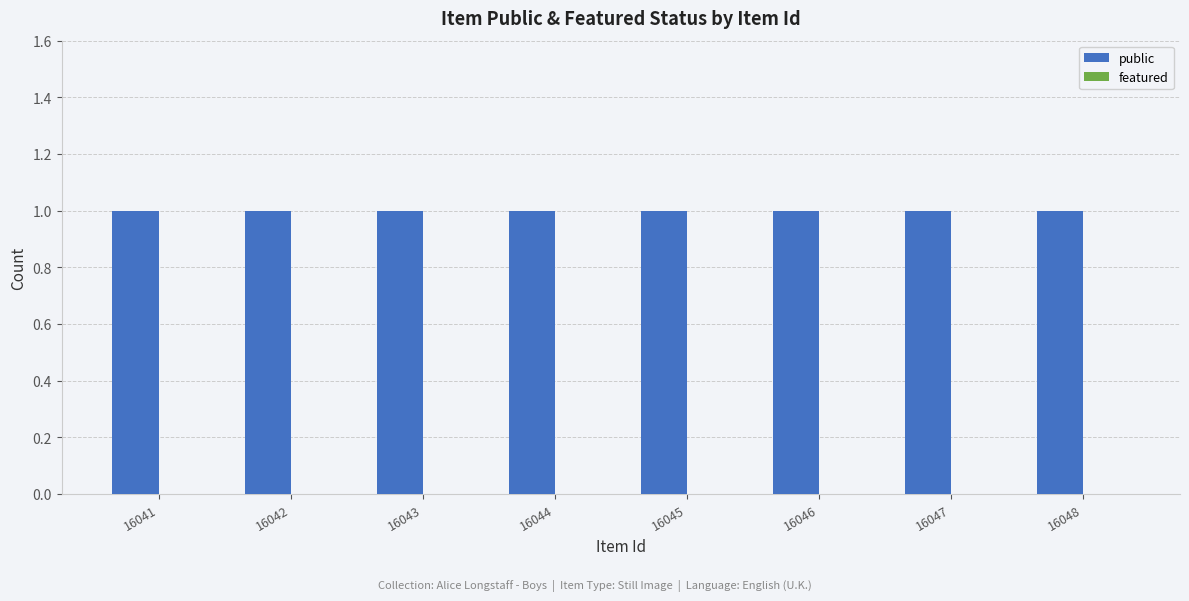

Which series has the largest total across all categories?

public